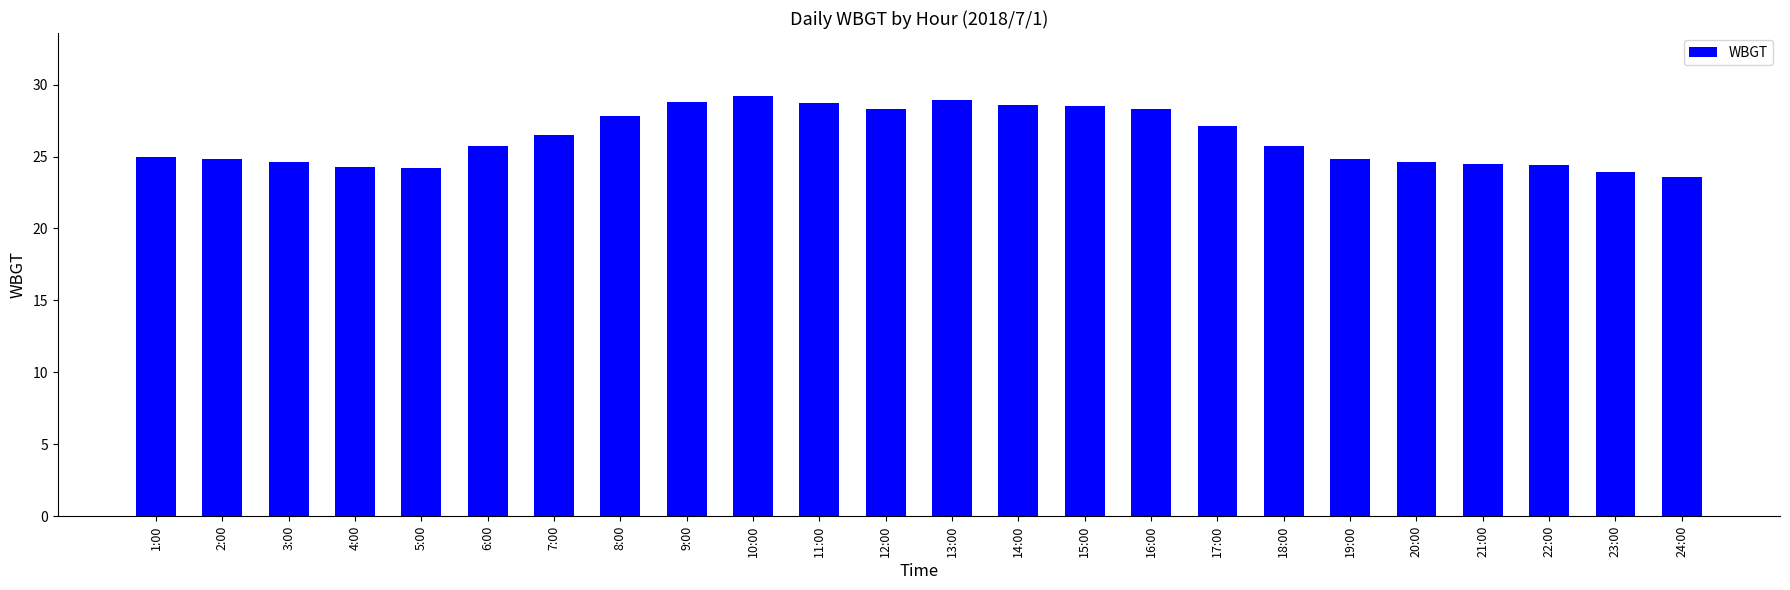

The chart shows a value of 50.6 at 16:00. True or false?

False